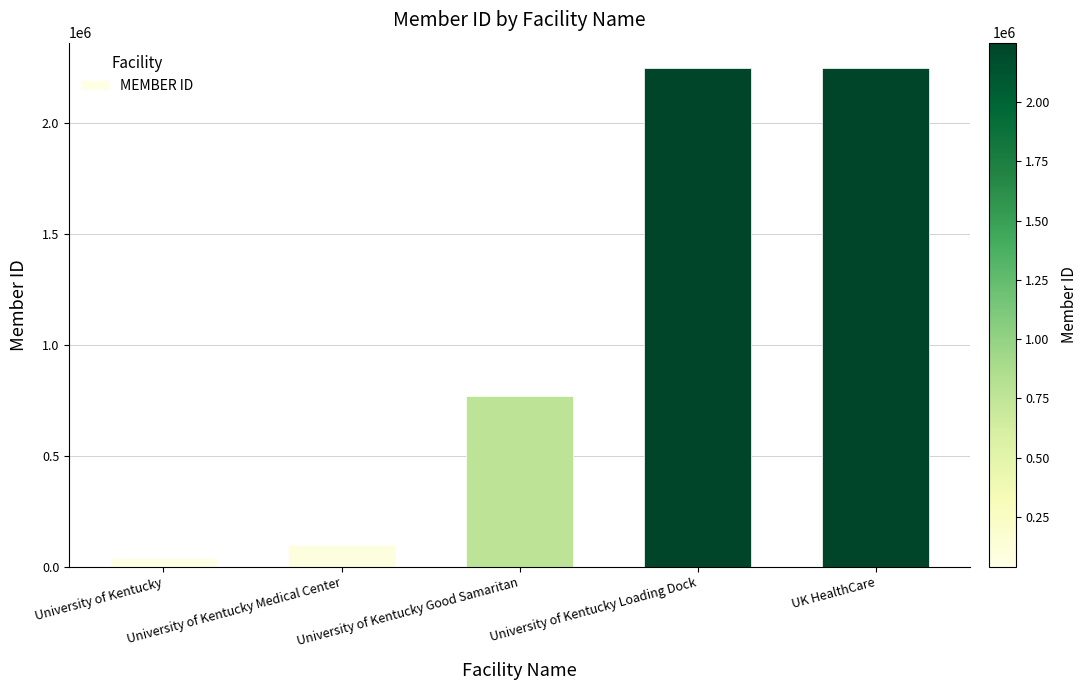

Read the value at UK HealthCare.

2249845